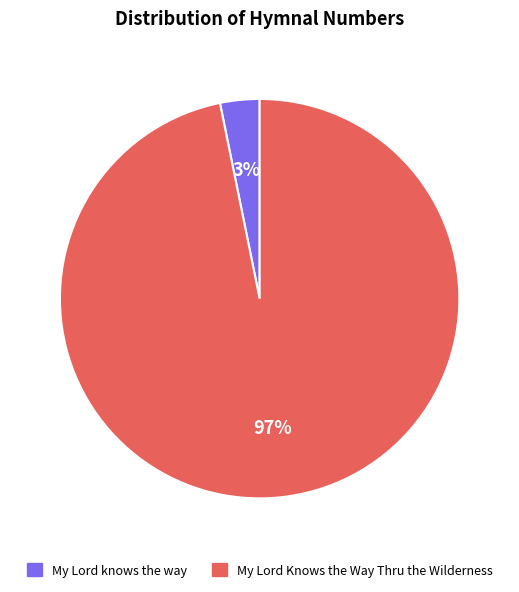

Rank the categories by value from highest to lowest.

My Lord Knows the Way Thru the Wilderness, My Lord knows the way